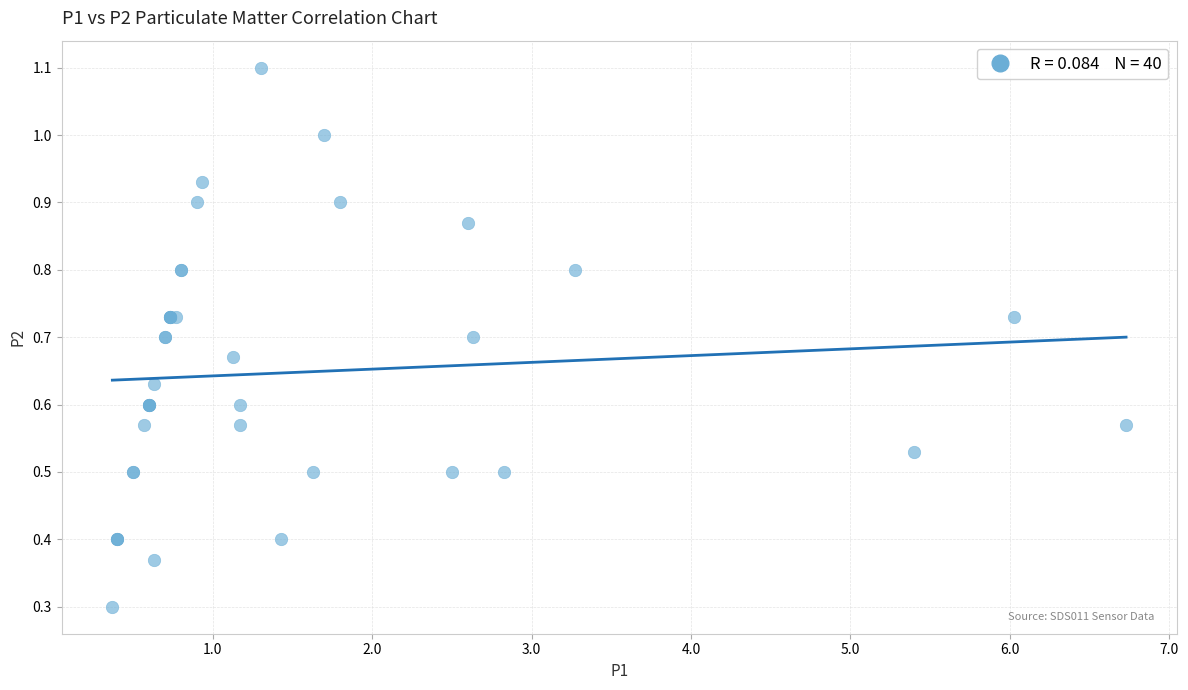

What Y value in the scatter plot is closest to 0?

0.3